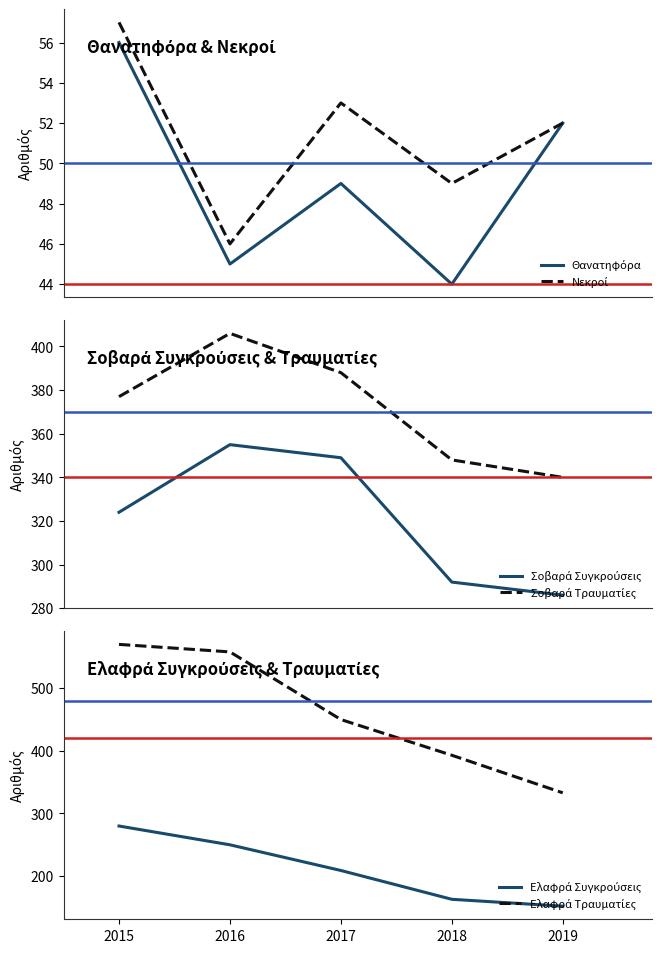

What is the value of the Νεκροί point at the 3rd from the left?

53